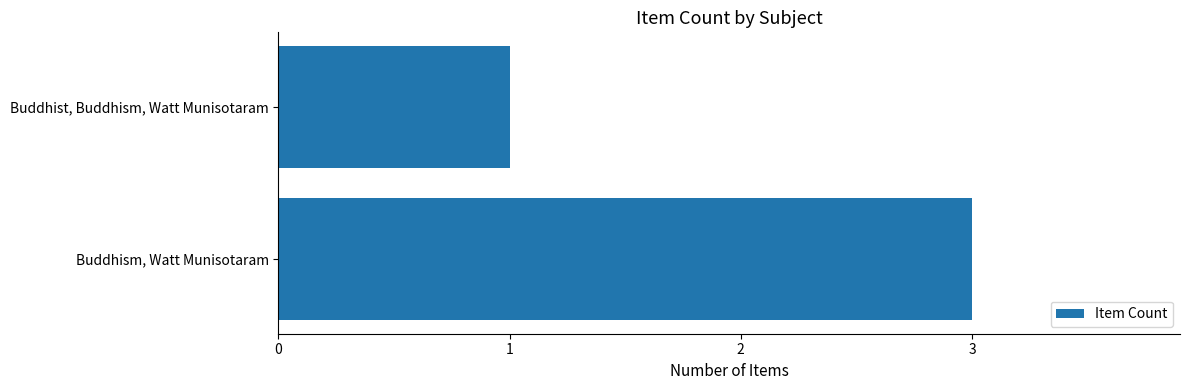

Reading top to bottom, list all the values displayed in this chart.

Buddhist, Buddhism, Watt Munisotaram=1	Buddhism, Watt Munisotaram=3